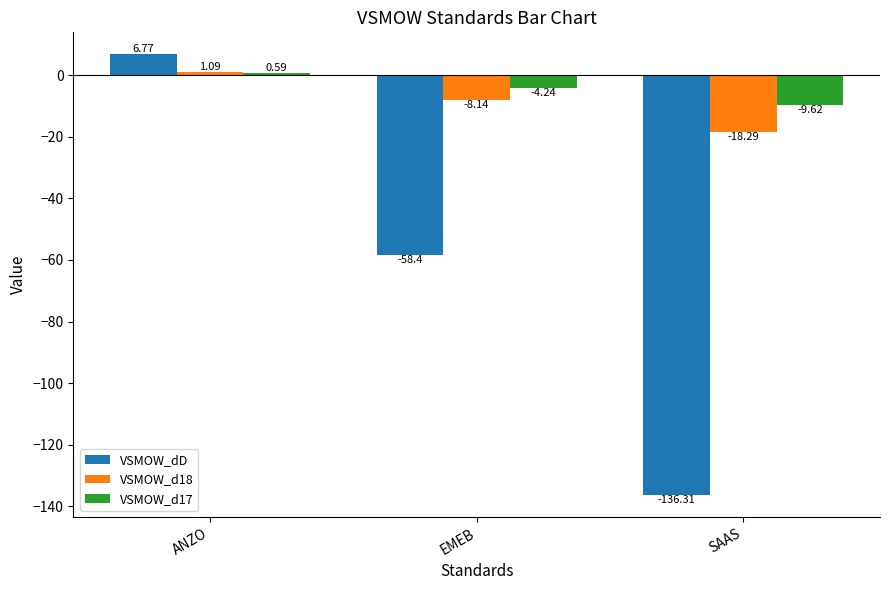

Where does the VSMOW_d18 series first go above -8?

ANZO